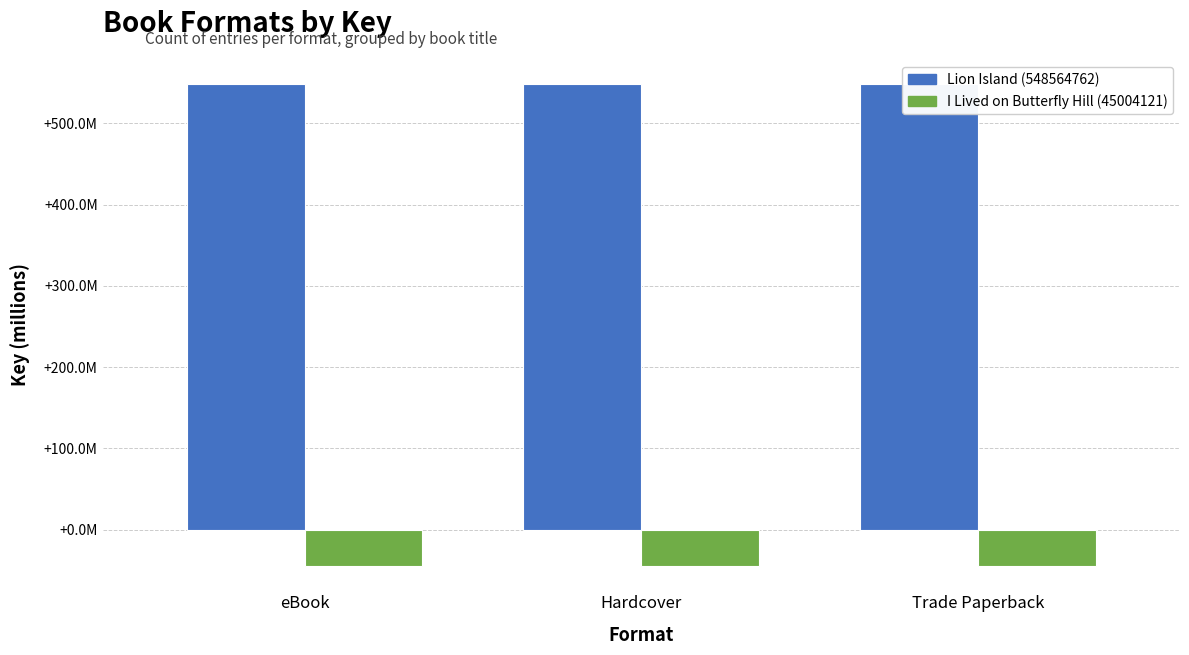

Which series has the largest total across all categories?

Lion Island (548564762)